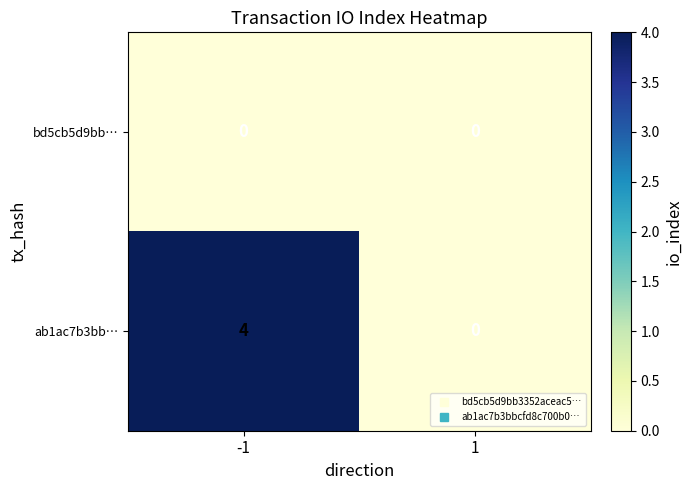

Reading left to right, transcribe all the data shown in this chart.

bd5cb5d9bb…: 0	0
ab1ac7b3bb…: 4	0